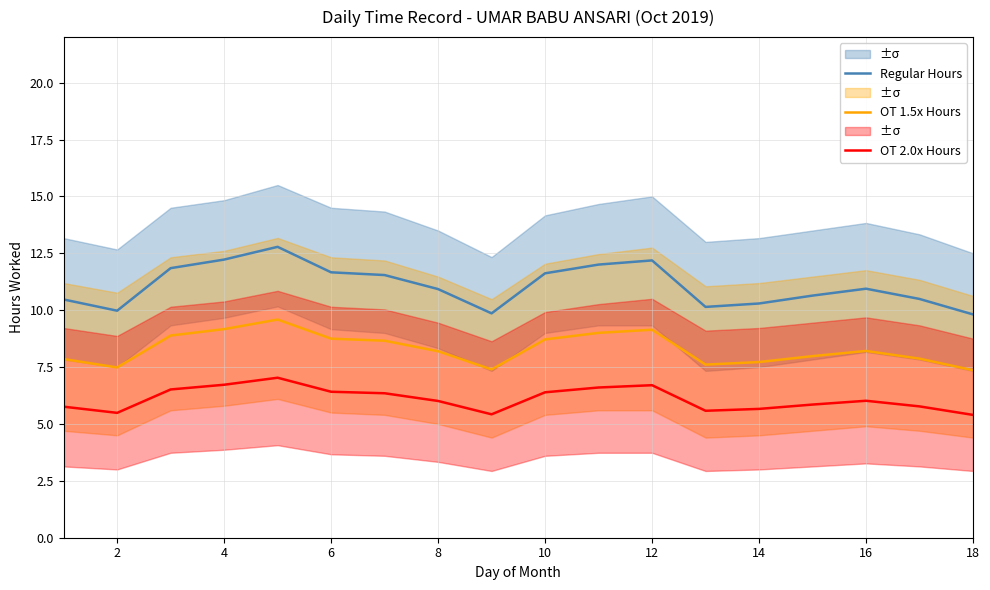

Count the number of categories in the chart.

18